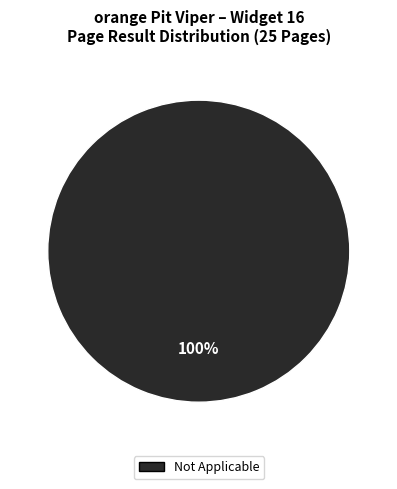

Does any single category account for the majority?

Yes